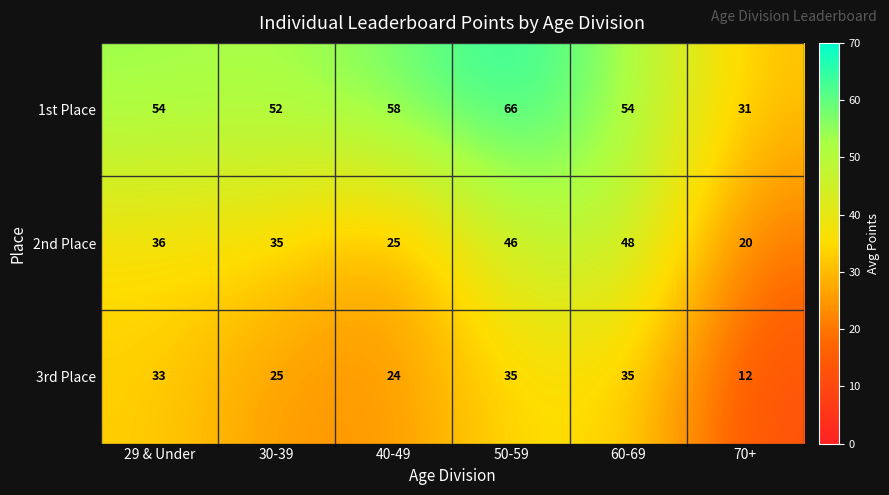

What is the approximate value of 3rd Place at 40-49, to the nearest 10?

20